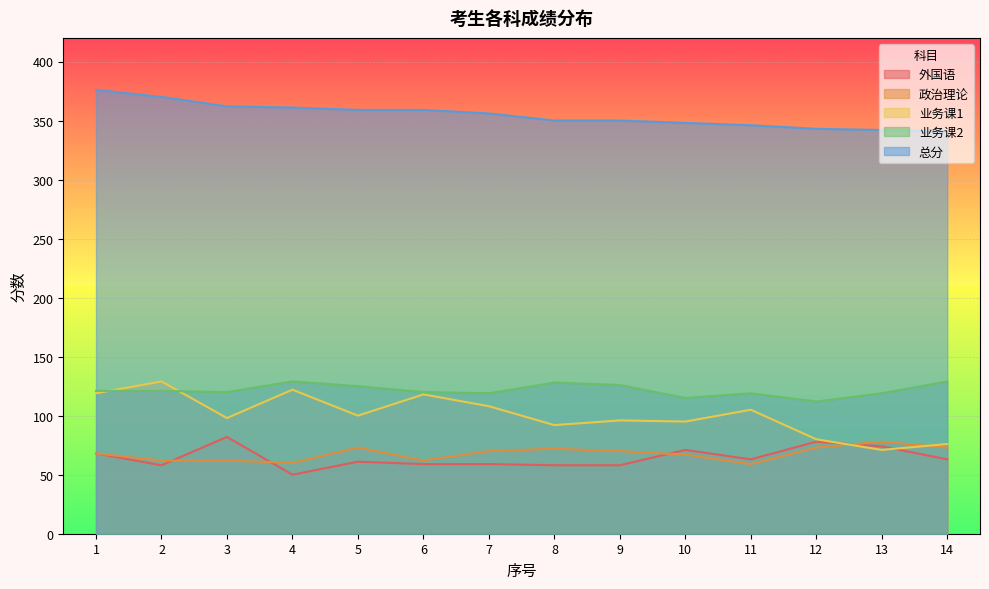

How many lines are shown in the chart?

5